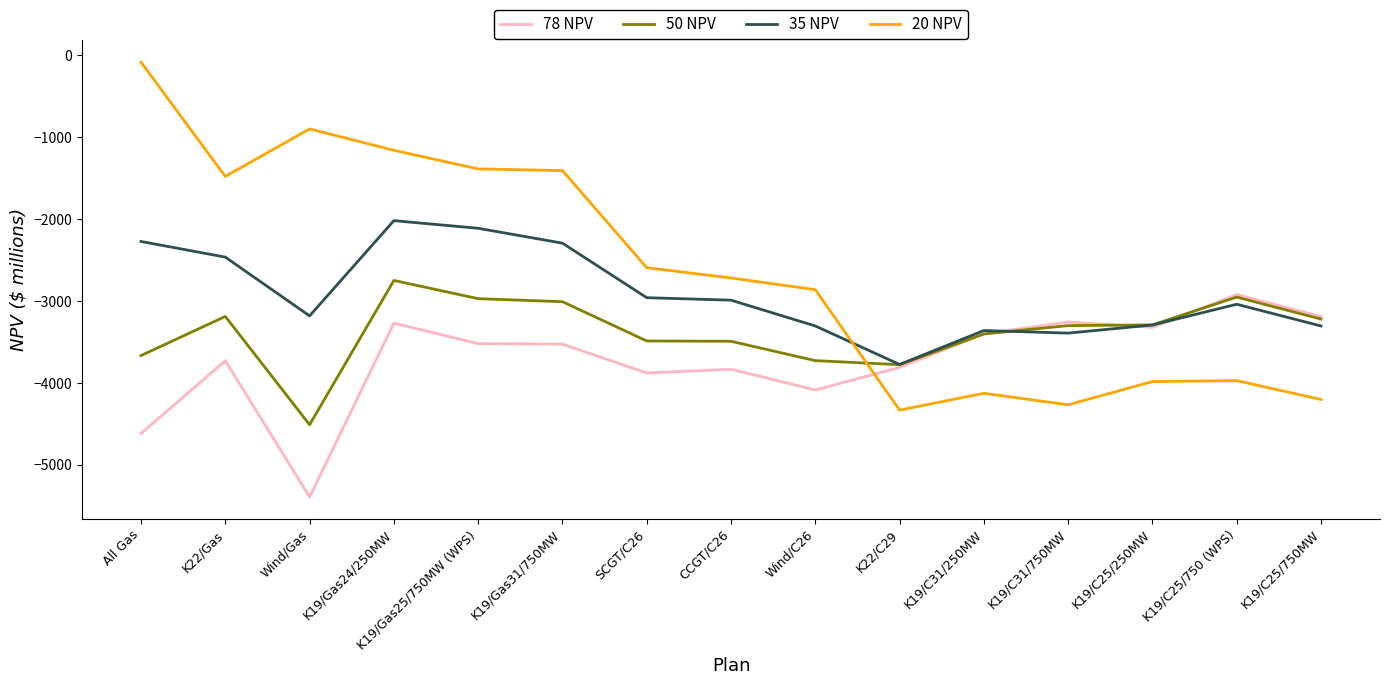

Is the value of 20 NPV at K19/C25/750 (WPS) greater than the value of 35 NPV at K19/C25/250MW?

No